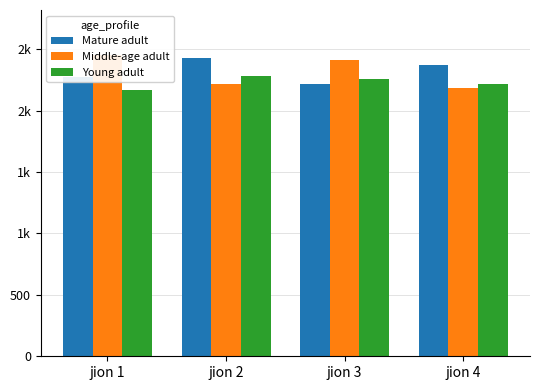

True or false: Young adult has a value of 3310 at jion 3.

False